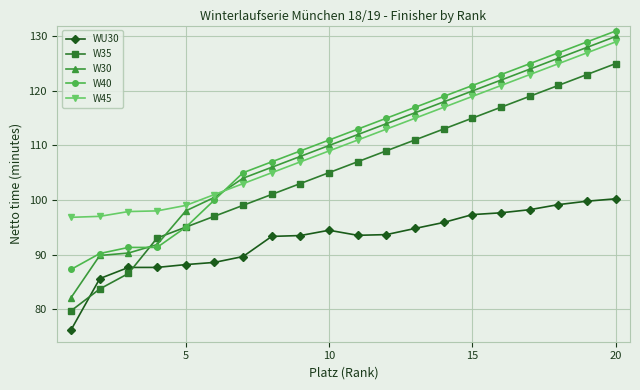

What are all the series names shown in the legend?

WU30, W35, W30, W40, W45